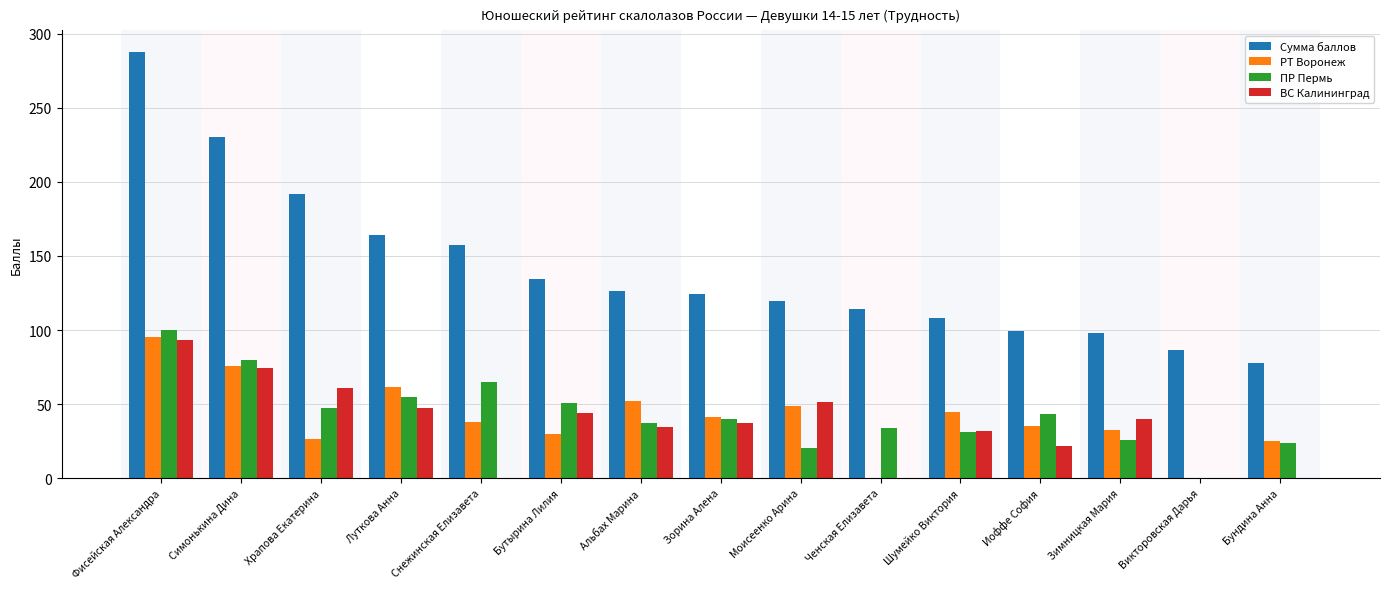

What is the sum of all ПР Пермь values?

653.0